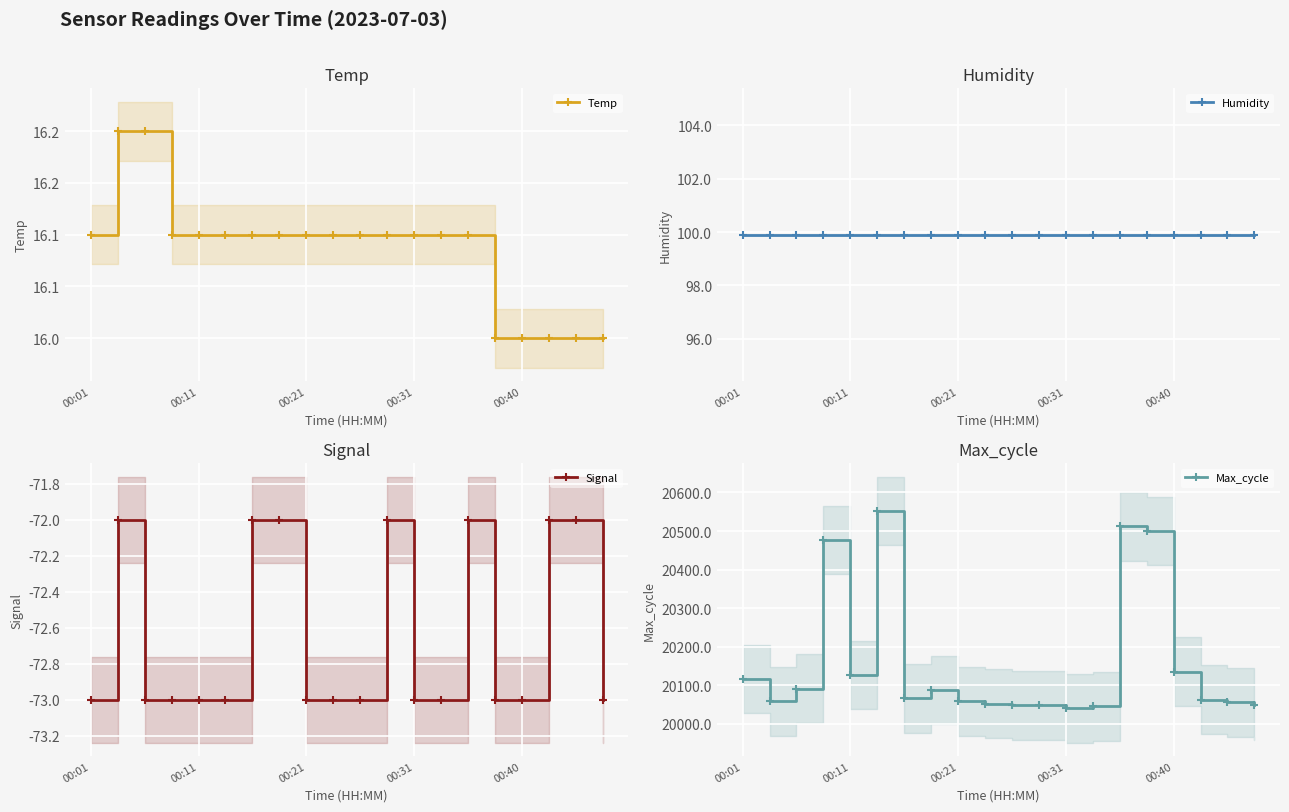

What is the maximum value for Humidity?

99.9